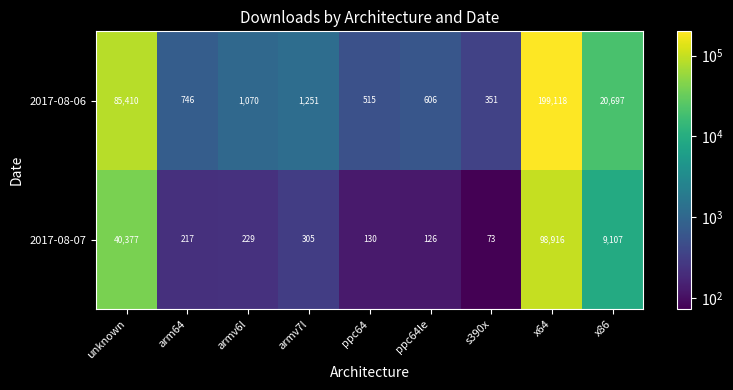

At which category is the sum across all series the highest?

x64